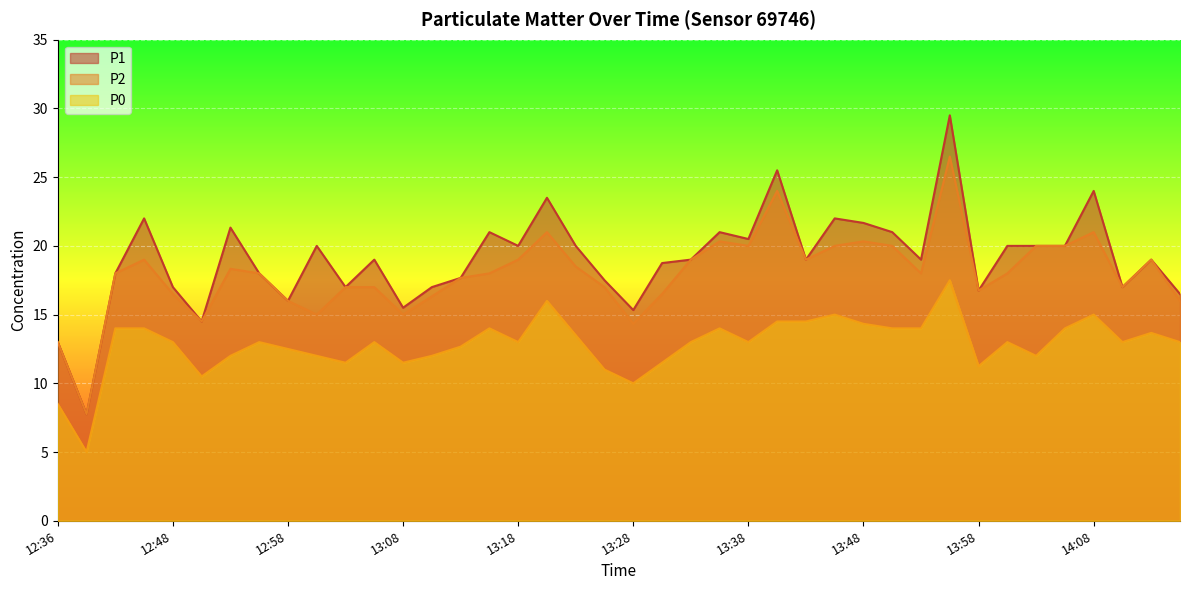

How many interior local peaks does the P1 series have?

12